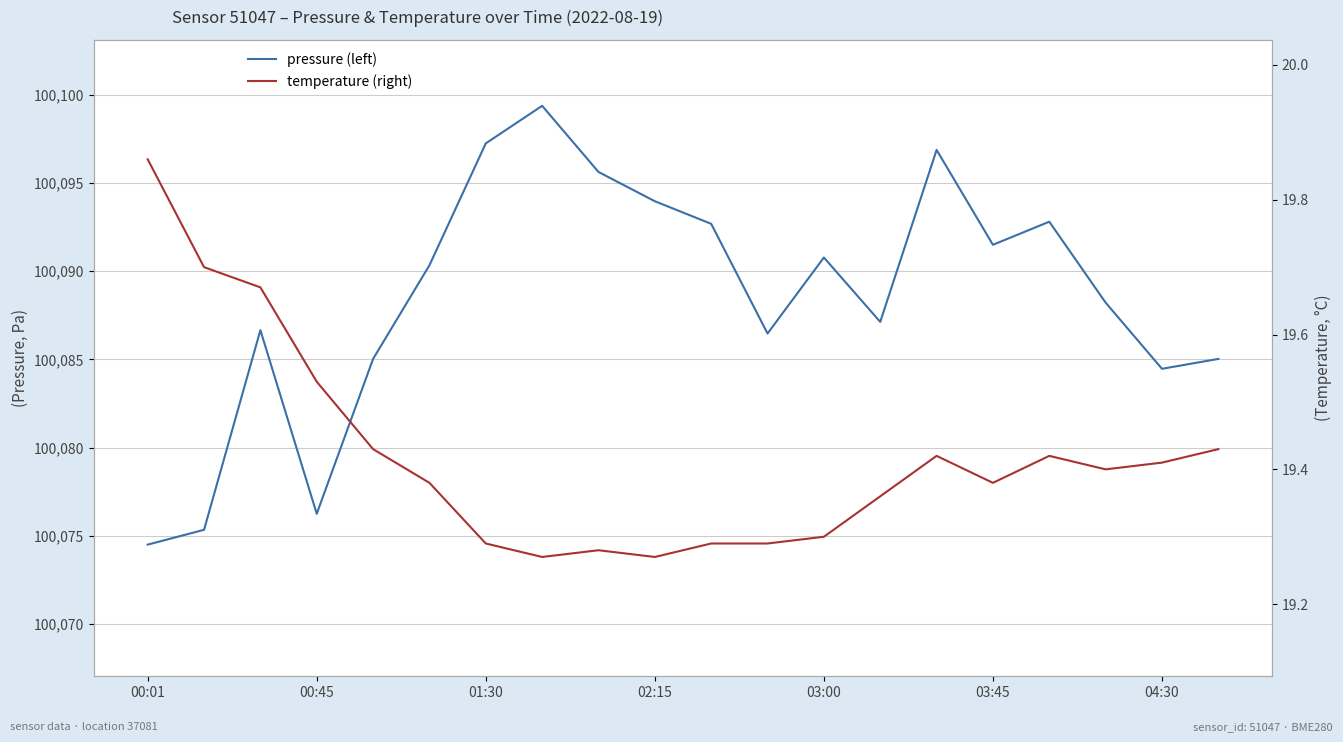

What is the smallest value displayed?

19.3